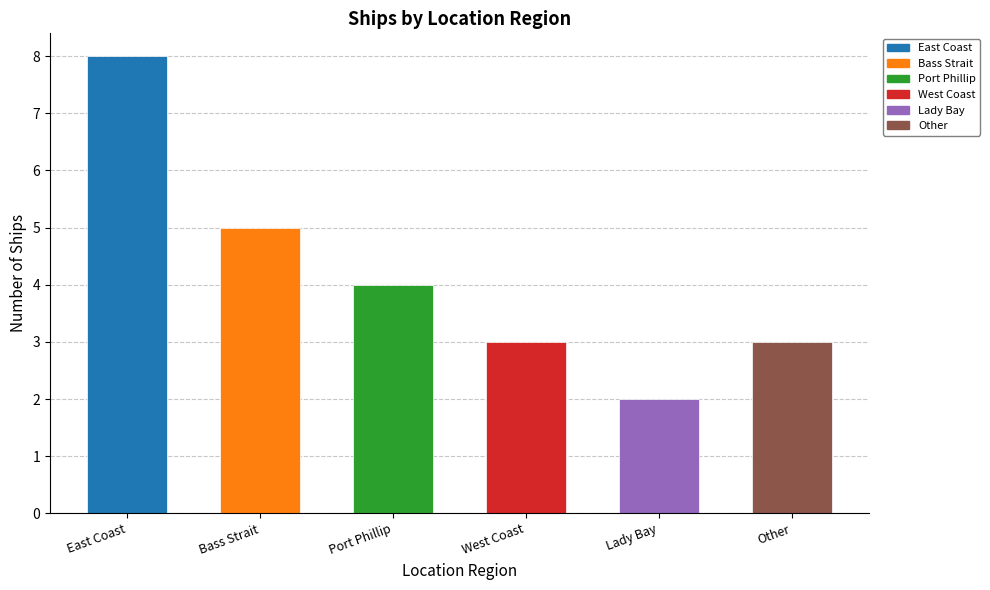

What is the change in value from Port Phillip to Lady Bay?

-2